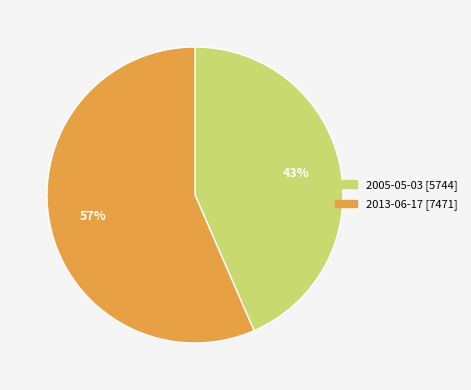

To the nearest percent, what is the combined percentage of 2005-05-03 and 2013-06-17?

100%